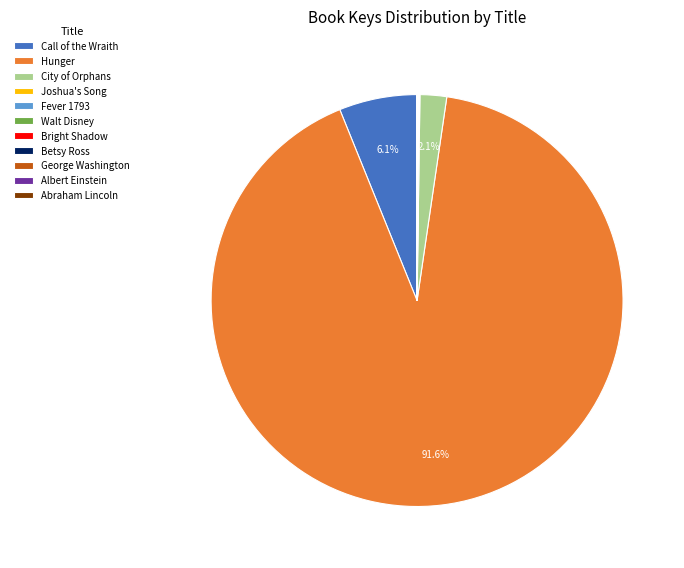

Which category has the biggest portion of the pie?

Hunger